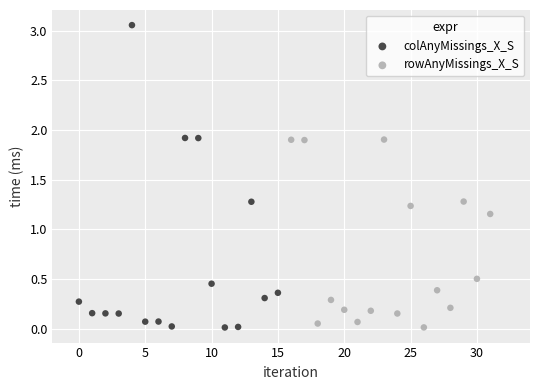

Which series has the largest Y range (max minus min)?

colAnyMissings_X_S